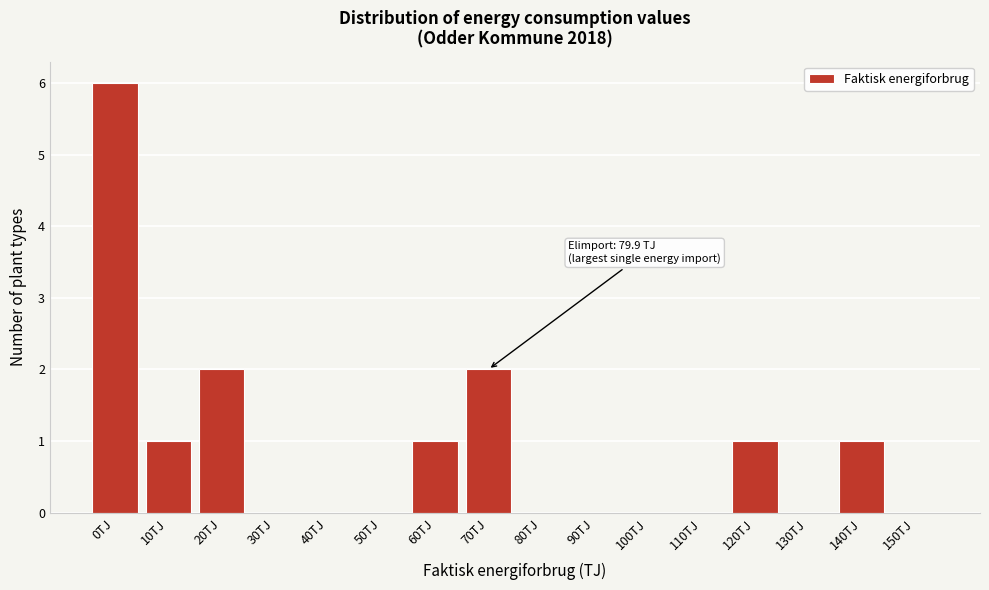

Reading left to right, transcribe all the data shown in this chart.

0TJ=6	10TJ=1	20TJ=2	30TJ=0	40TJ=0	50TJ=0	60TJ=1	70TJ=2	80TJ=0	90TJ=0	100TJ=0	110TJ=0	120TJ=1	130TJ=0	140TJ=1	150TJ=0